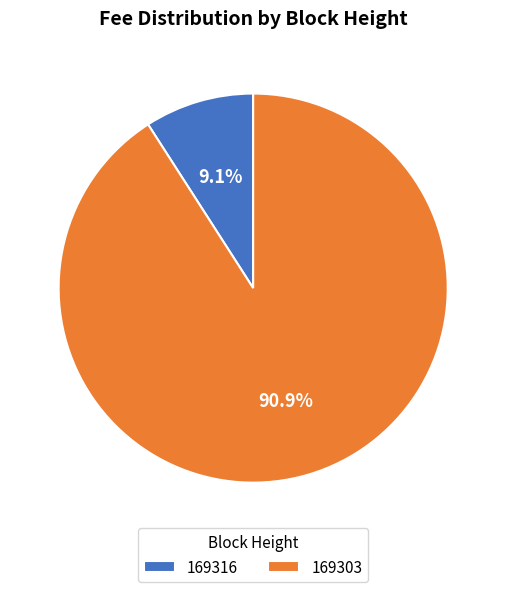

Which has a higher value, 169303 or 169316?

169303